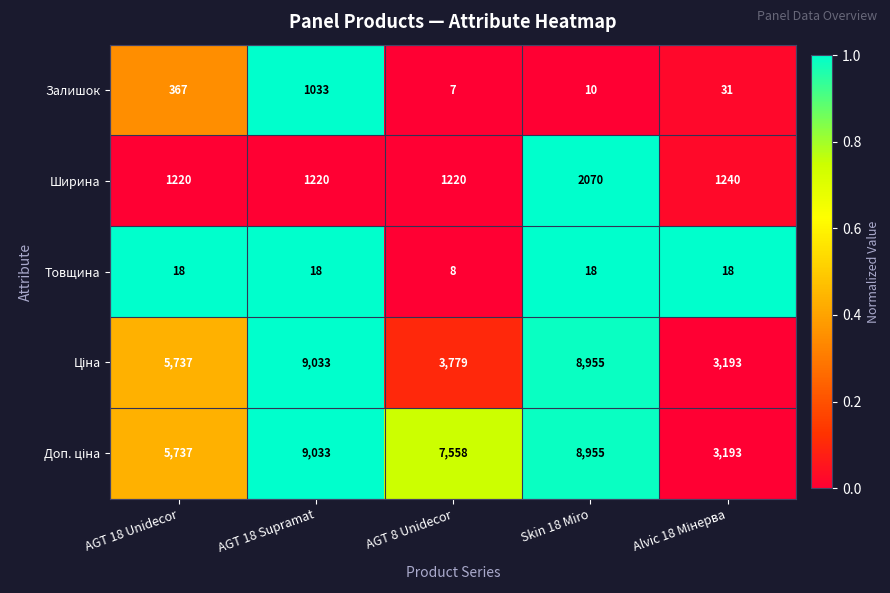

True or false: Товщина has a value of 18 at Skin 18 Miro.

True